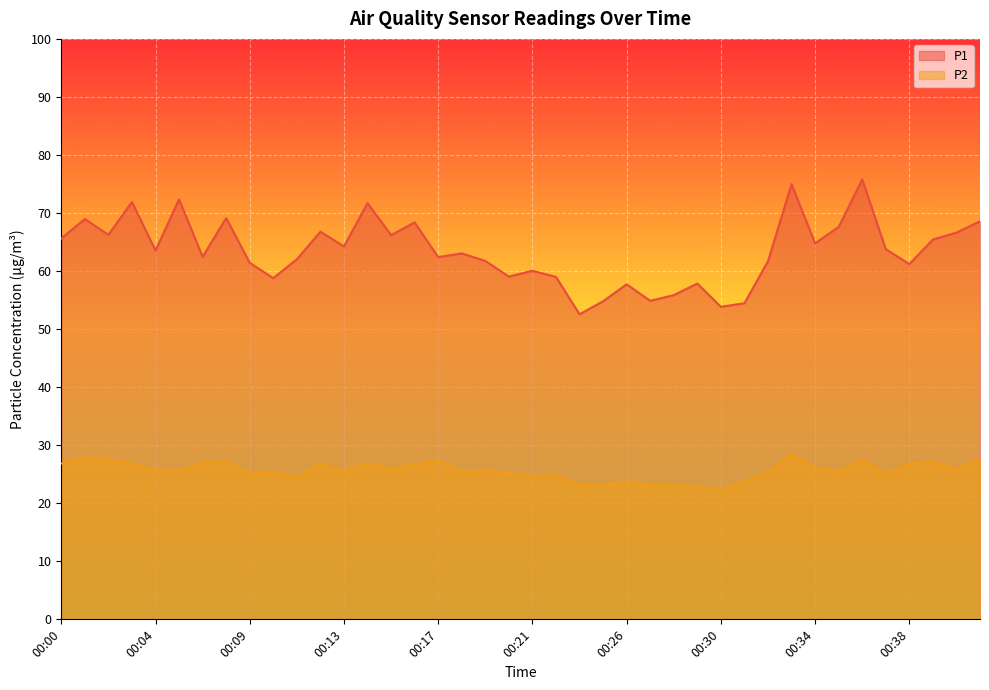

Which has a higher value, 00:04 or 00:22?

00:04